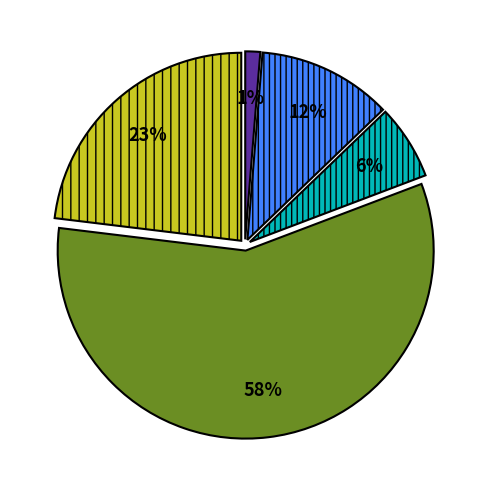

To the nearest percent, what is the average slice percentage?

20%